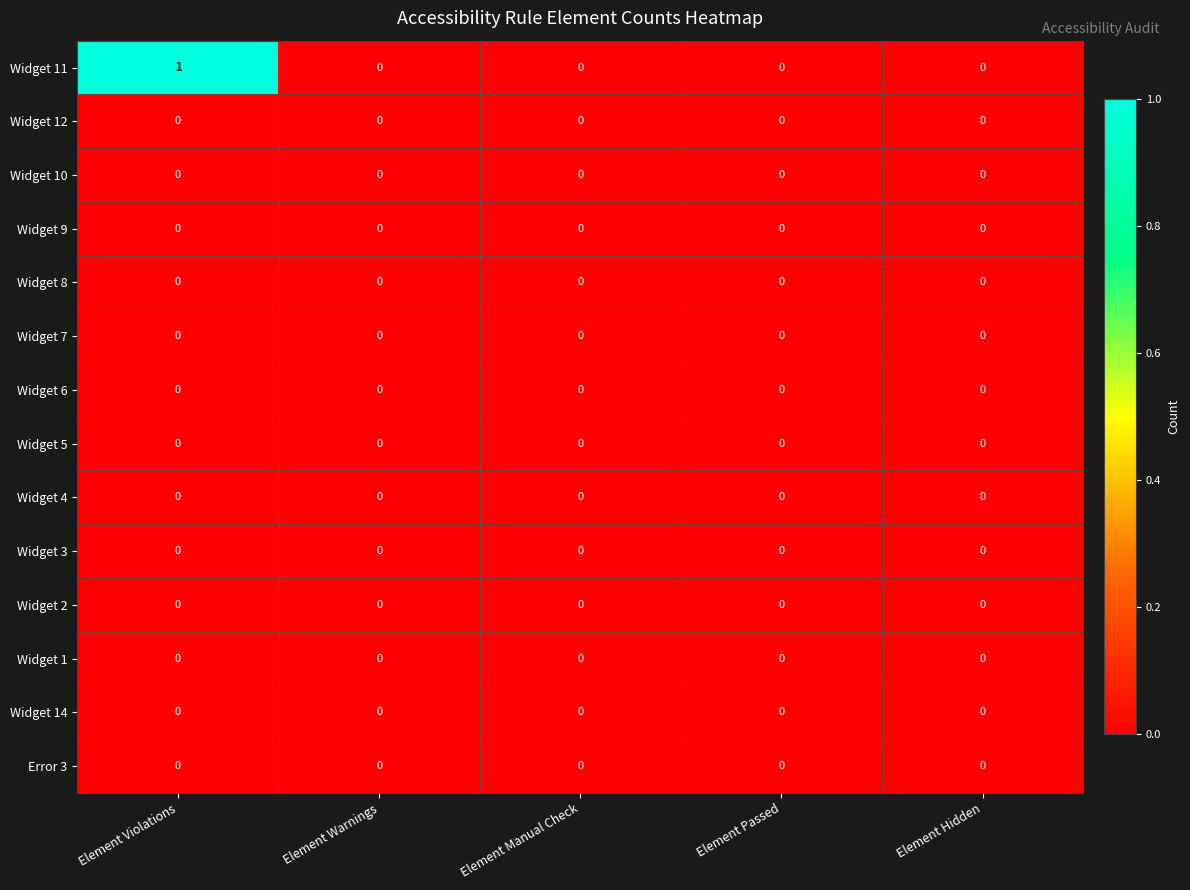

Count the number of categories in the chart.

5